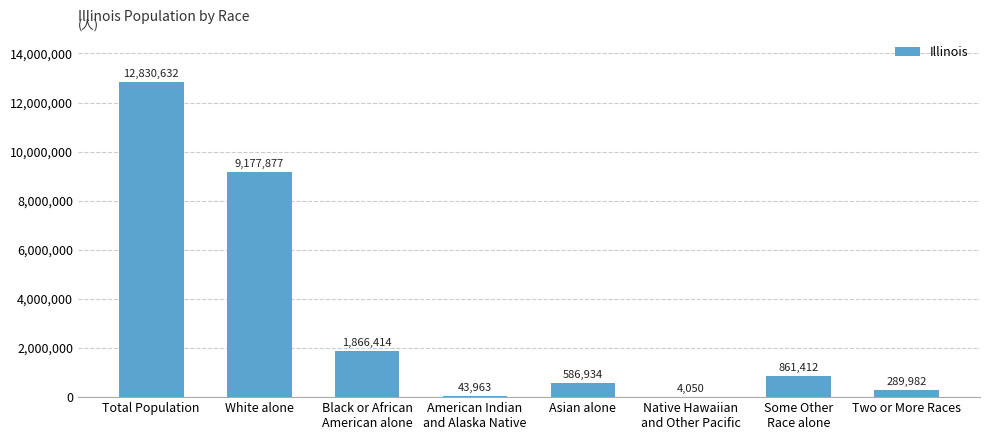

What is the sum of all values?

25661264